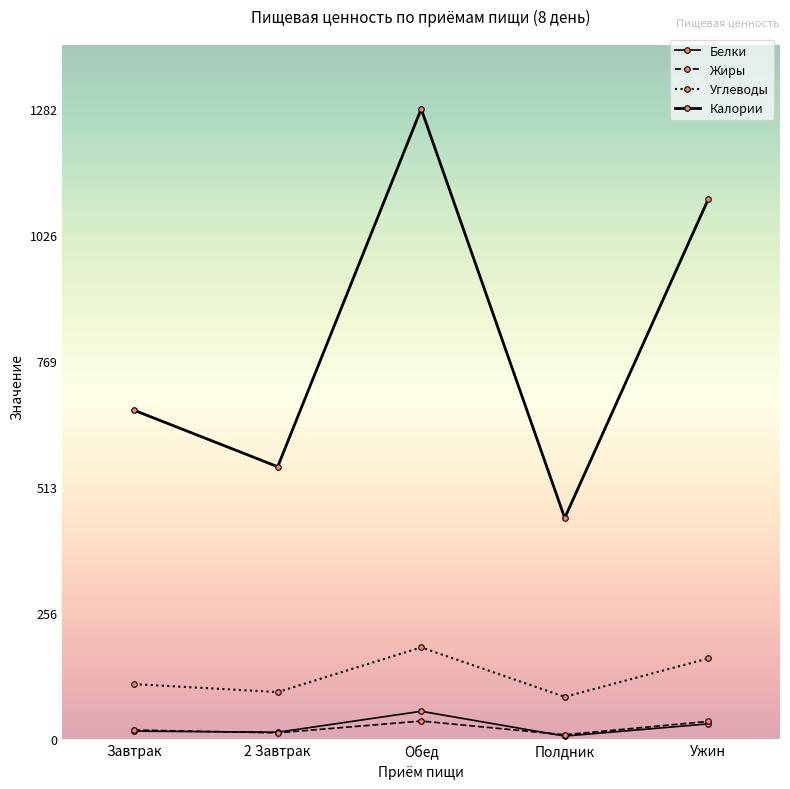

The value of Углеводы at Полдник is 86.7. True or false?

True